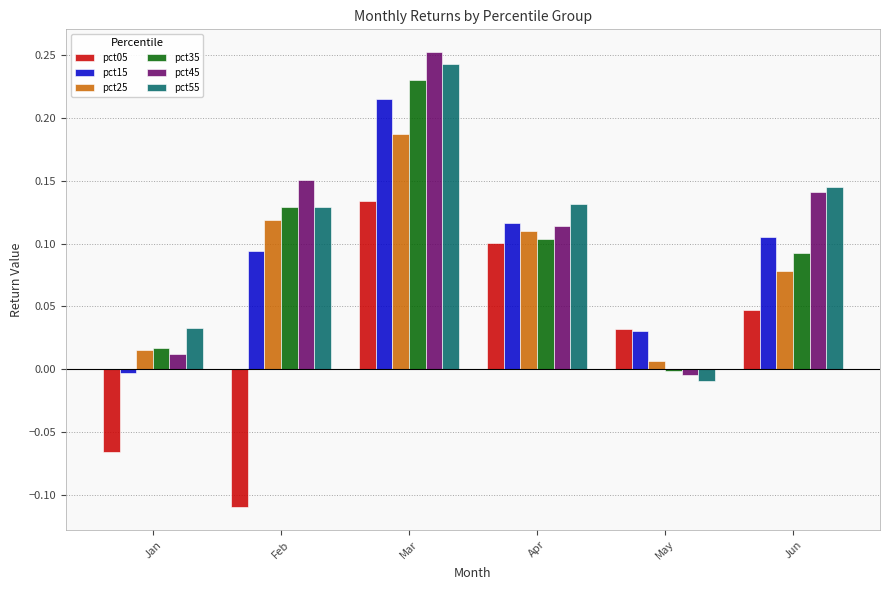

What is the sum of all pct25 values?

0.5